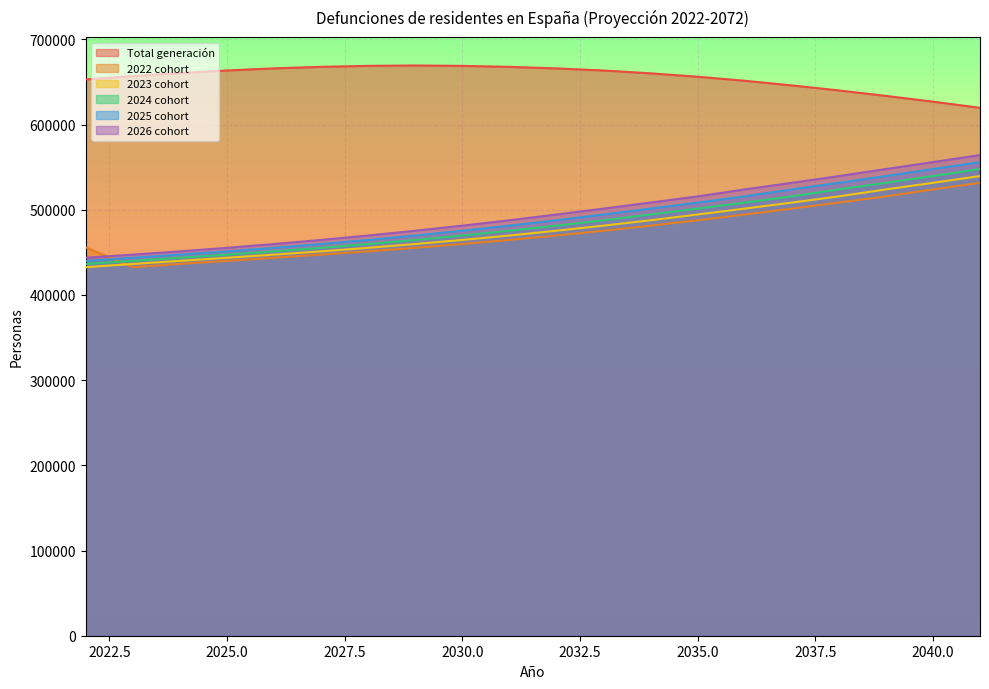

How many lines are shown in the chart?

6